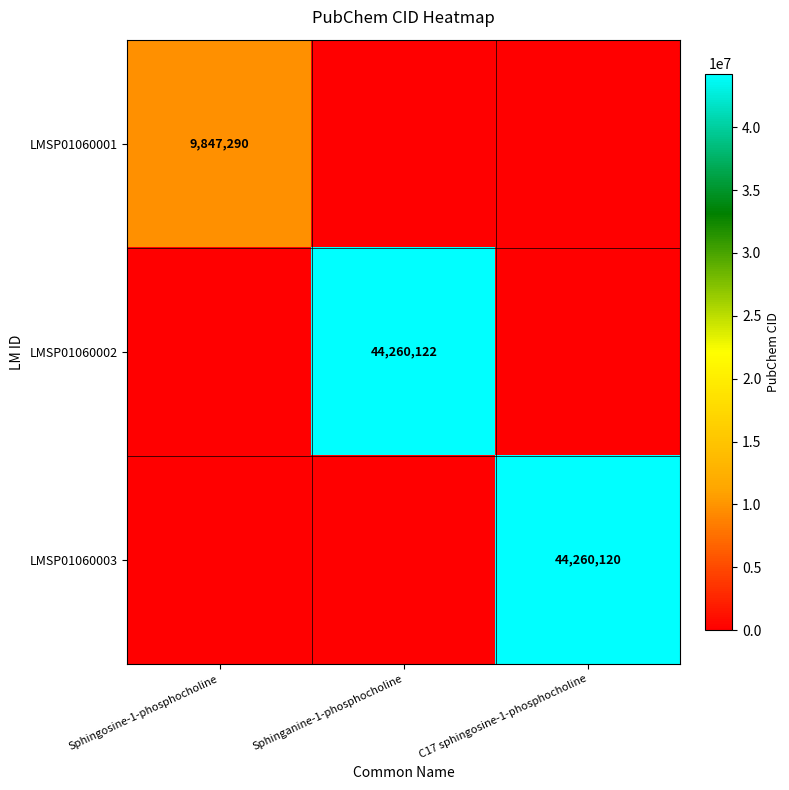

Is it true that LMSP01060003 equals 44260120 at C17 sphingosine-1-phosphocholine?

True